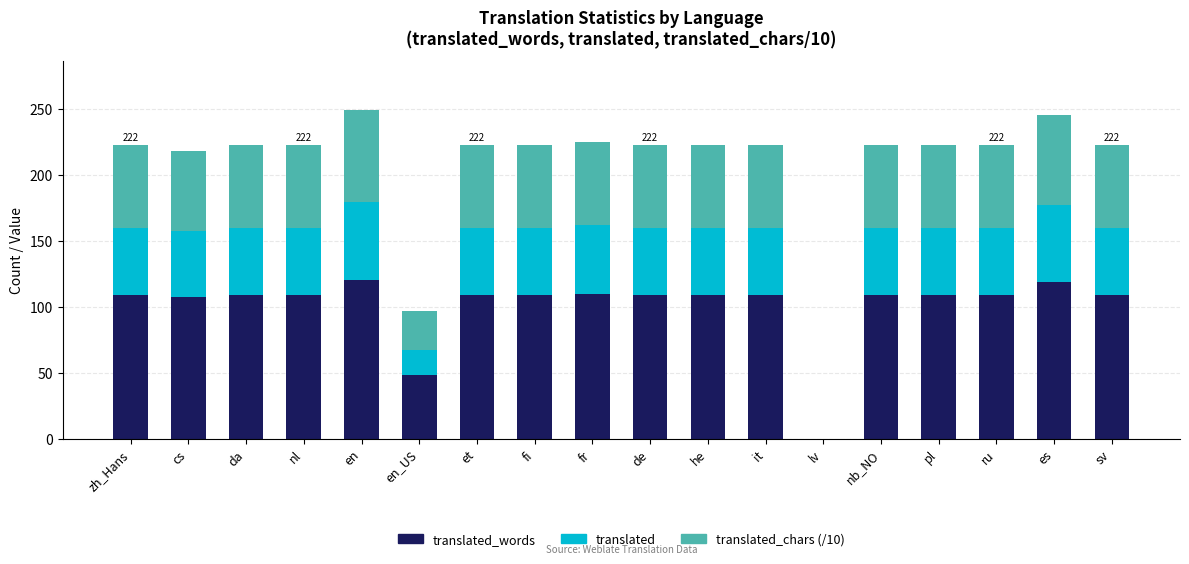

What is the total value across all series at ru?

222.4